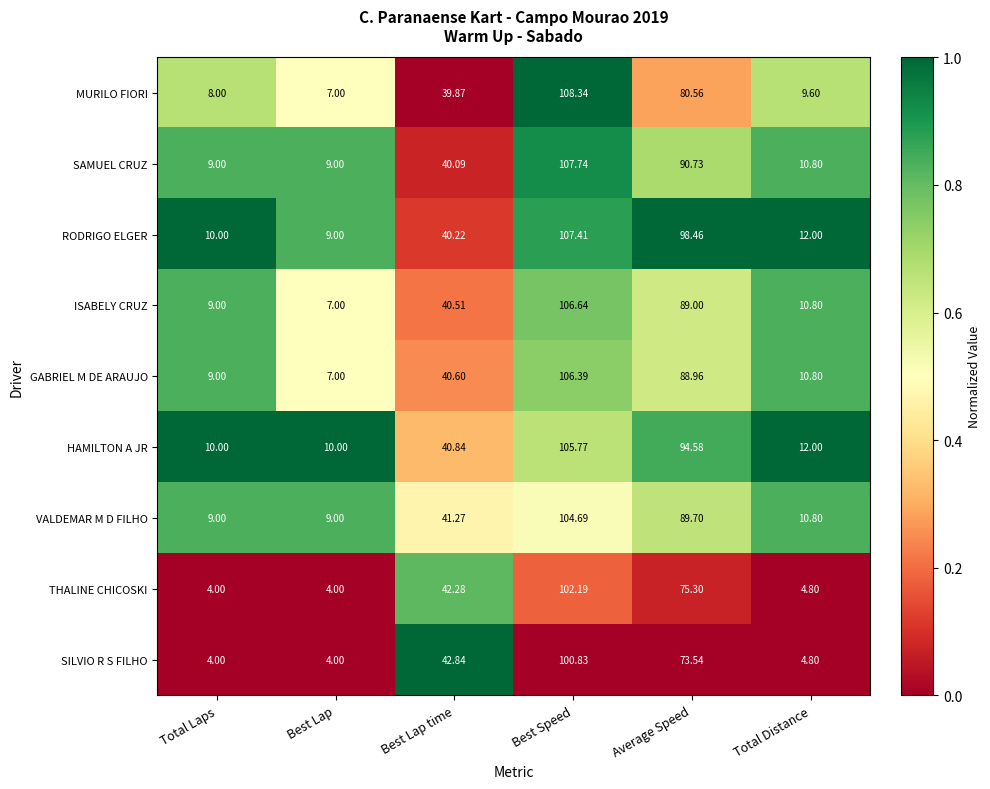

List the series in order of their peak value, lowest first.

SILVIO R S FILHO, THALINE CHICOSKI, VALDEMAR M D FILHO, HAMILTON A JR, GABRIEL M DE ARAUJO, ISABELY CRUZ, RODRIGO ELGER, SAMUEL CRUZ, MURILO FIORI